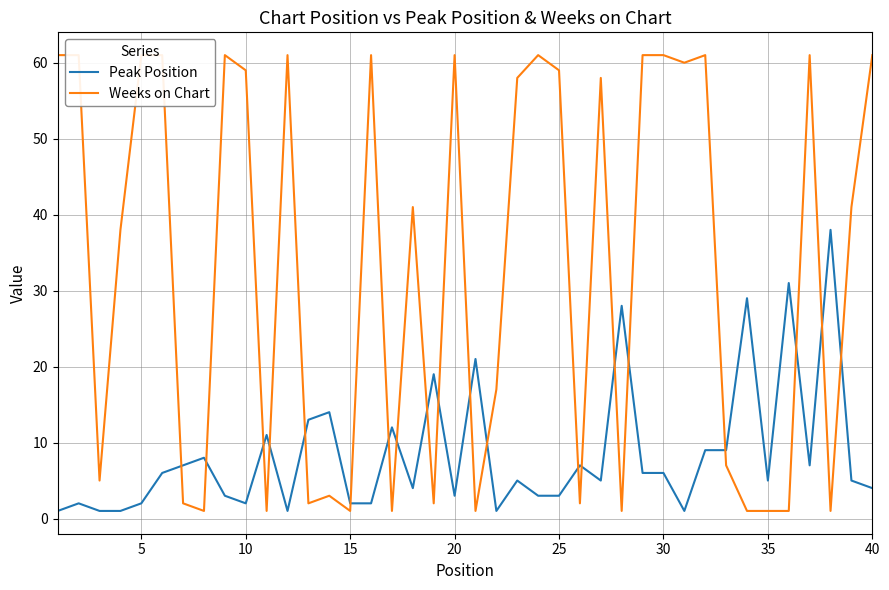

List the series in order of their peak value, lowest first.

Peak Position, Weeks on Chart